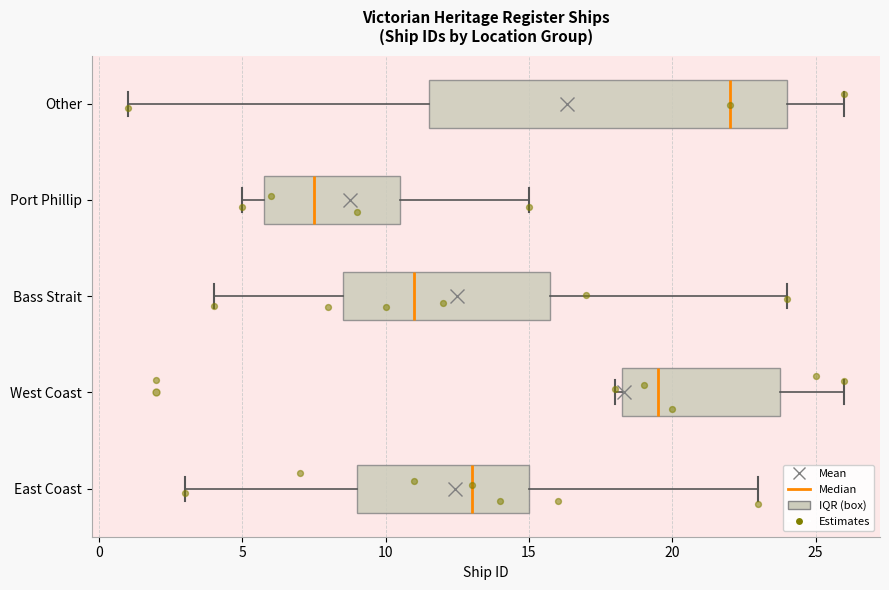

Which box is the widest, from its left edge to its right edge?

Other